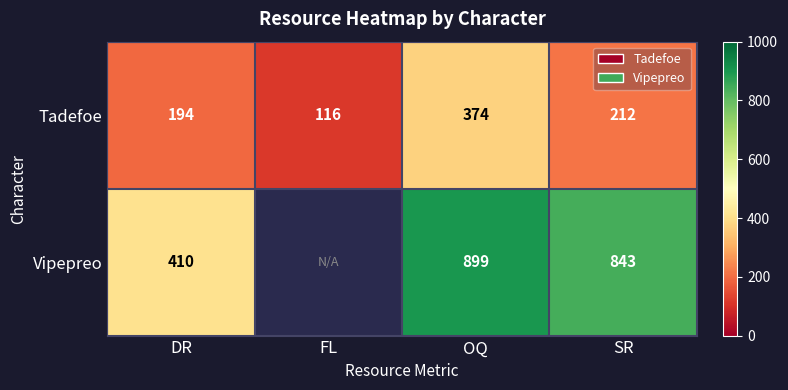

List the labels in order of Tadefoe value, smallest first.

FL, DR, SR, OQ